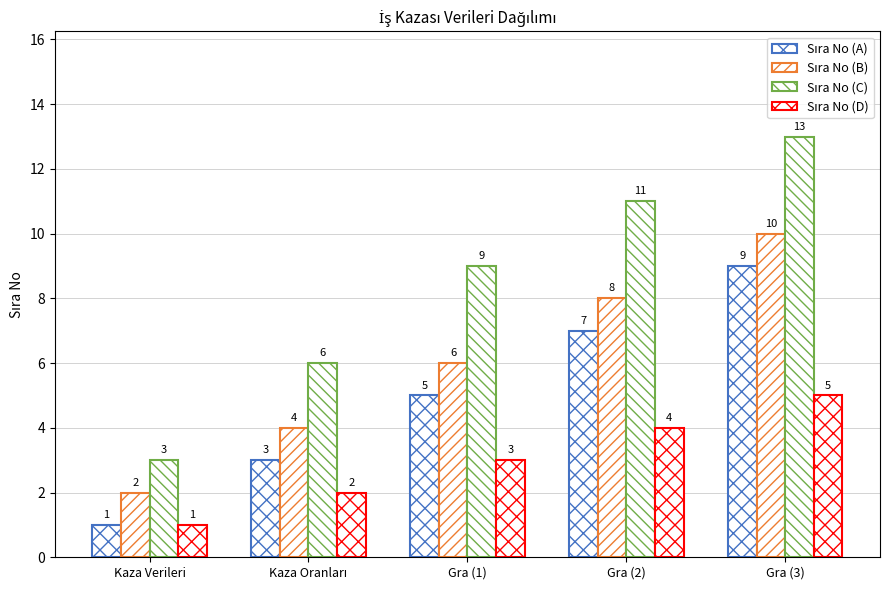

What is the total value across all series at Kaza Oranları?

15